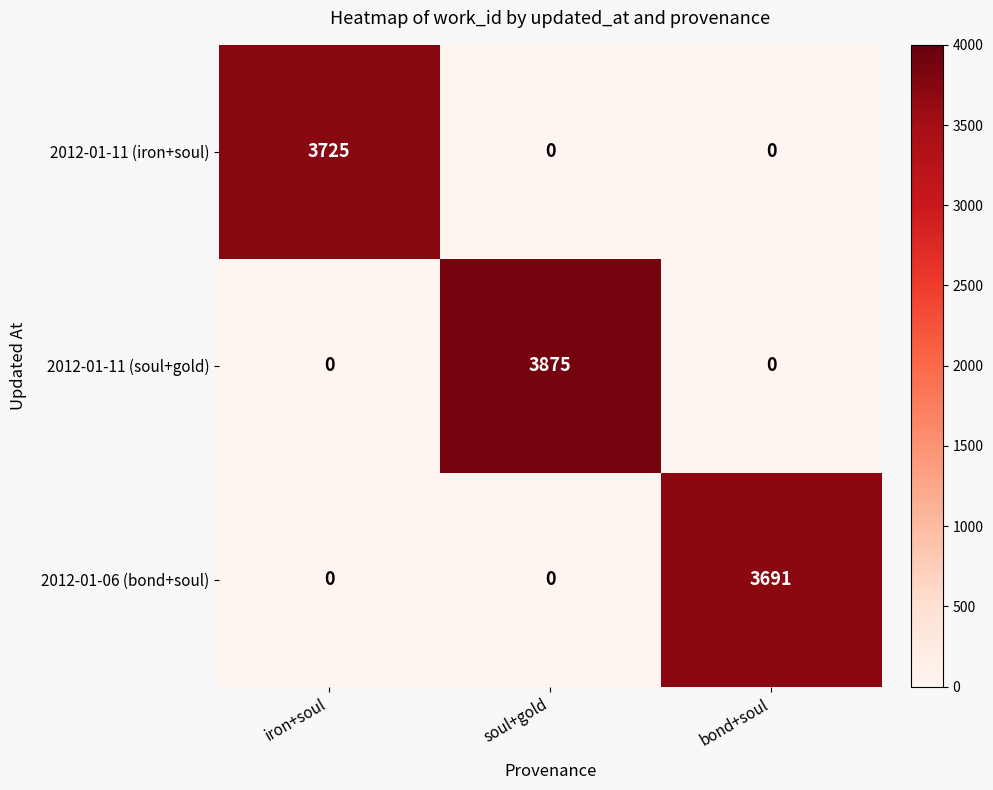

What is the sum of the 2012-01-06 (bond+soul) values at soul+gold and bond+soul?

3691